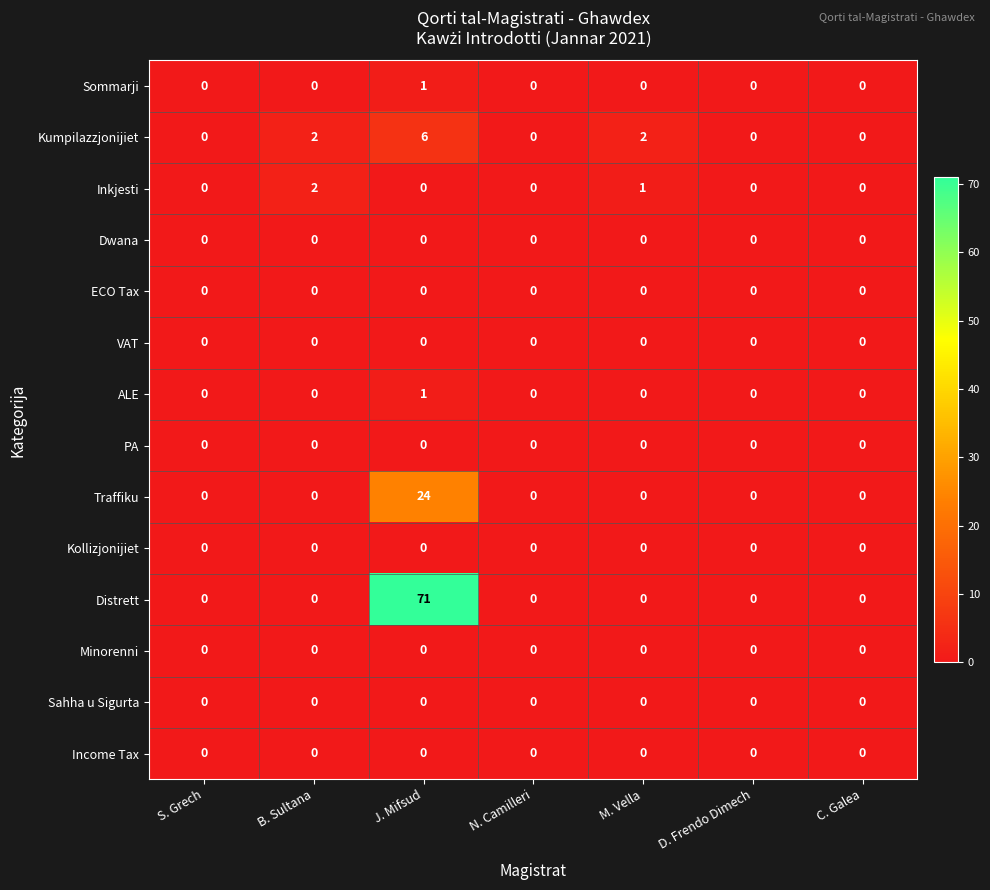

At which category does the chart reach its peak across all series?

J. Mifsud